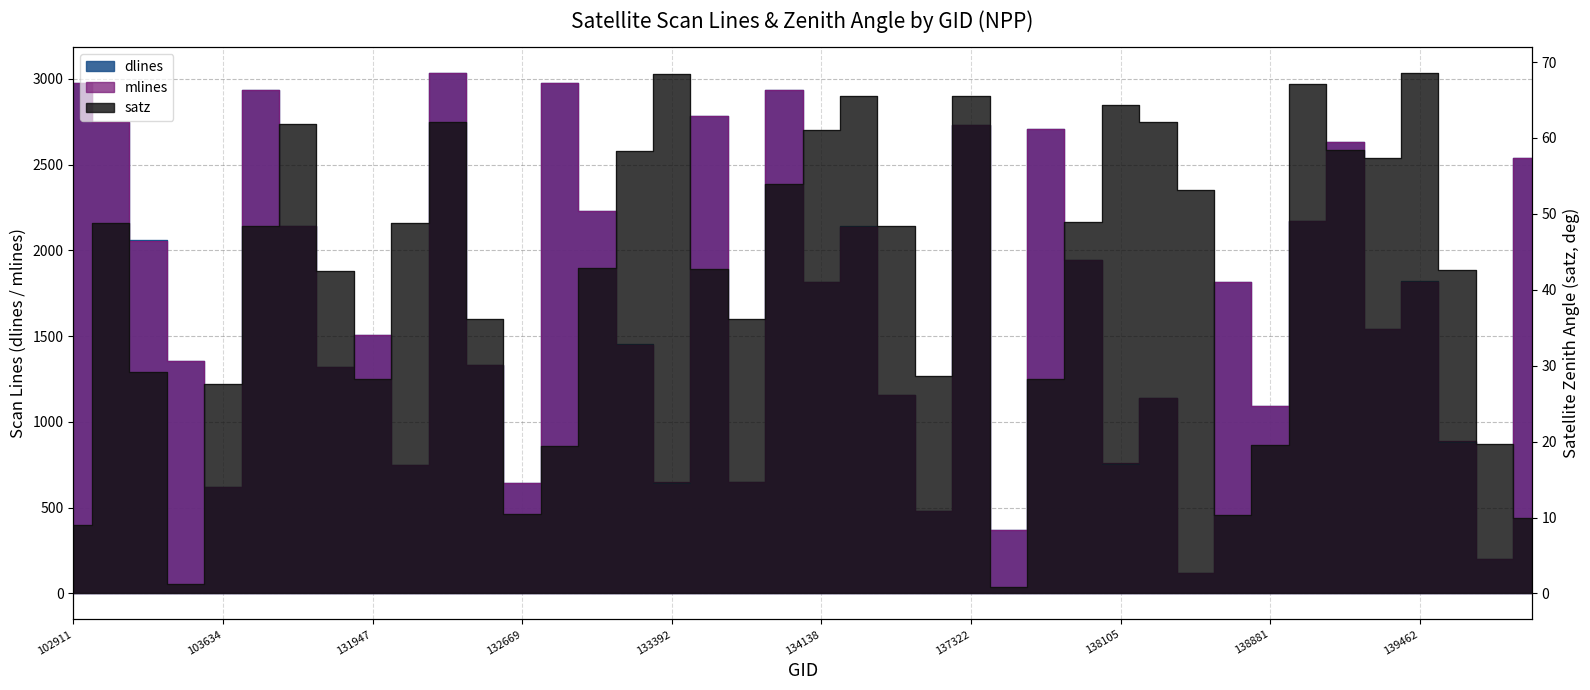

Read the dlines value at 131947.

1507.0